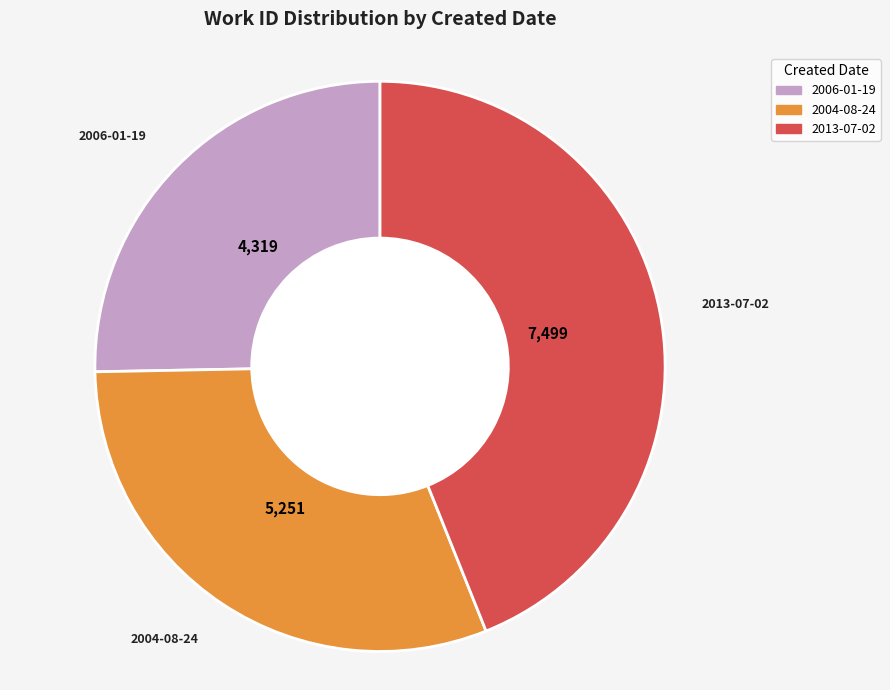

Which slice is the largest?

2013-07-02